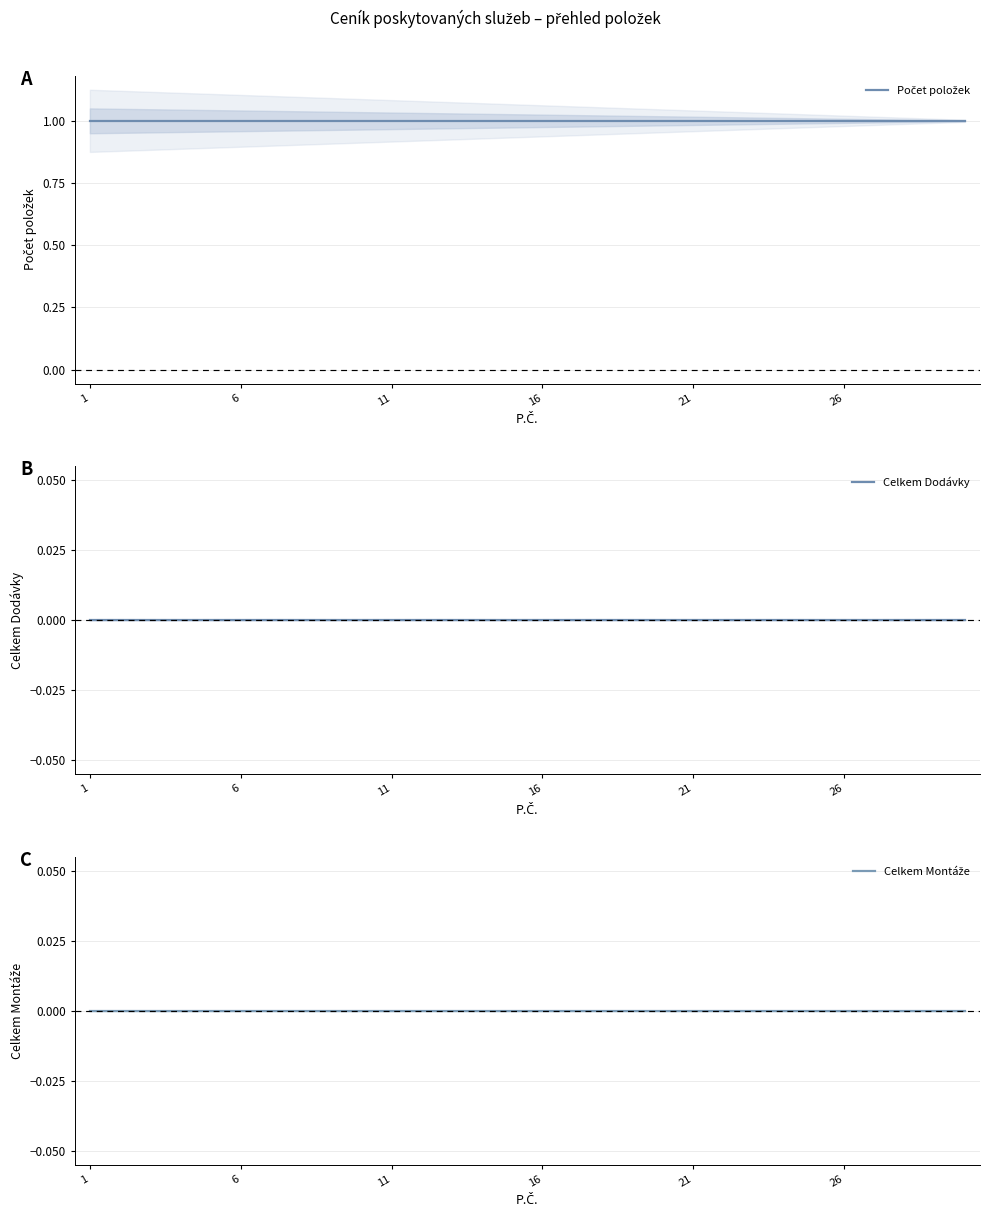

Which series has the widest spread of values?

Počet položek